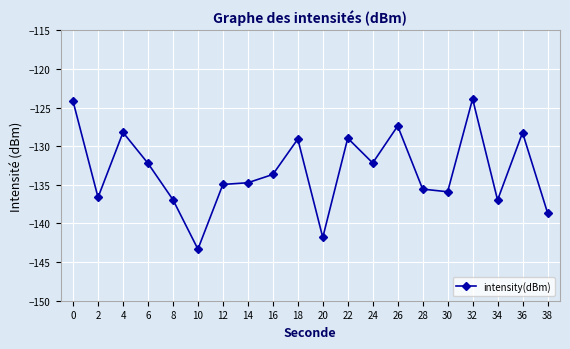

What is the change in value from 24 to 32?

+8.3